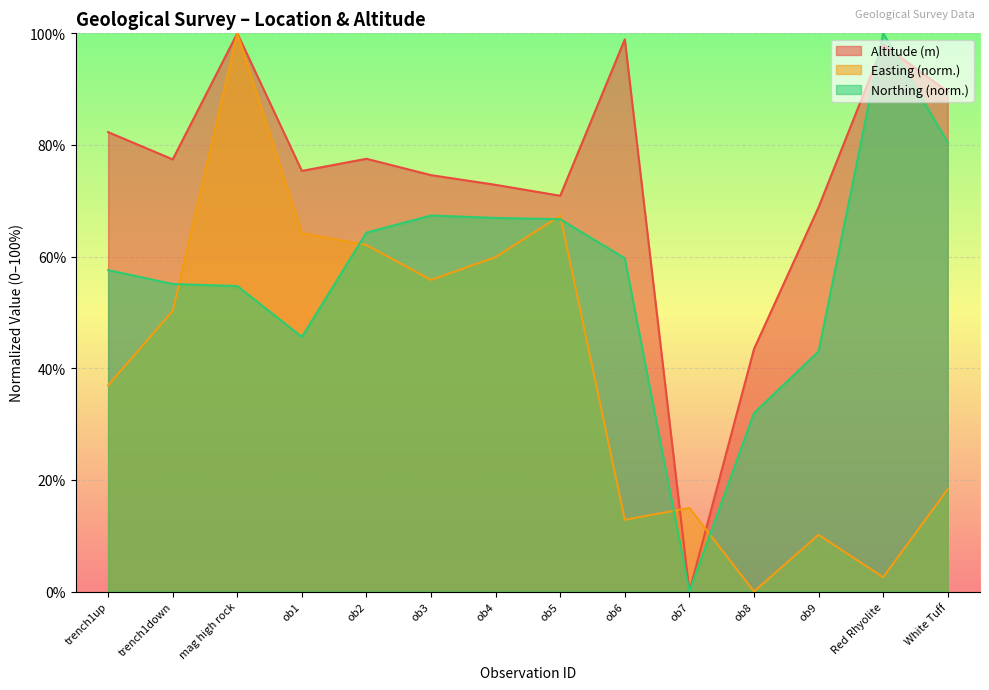

List the series in order of their peak value, lowest first.

Altitude (m), Easting, Northing